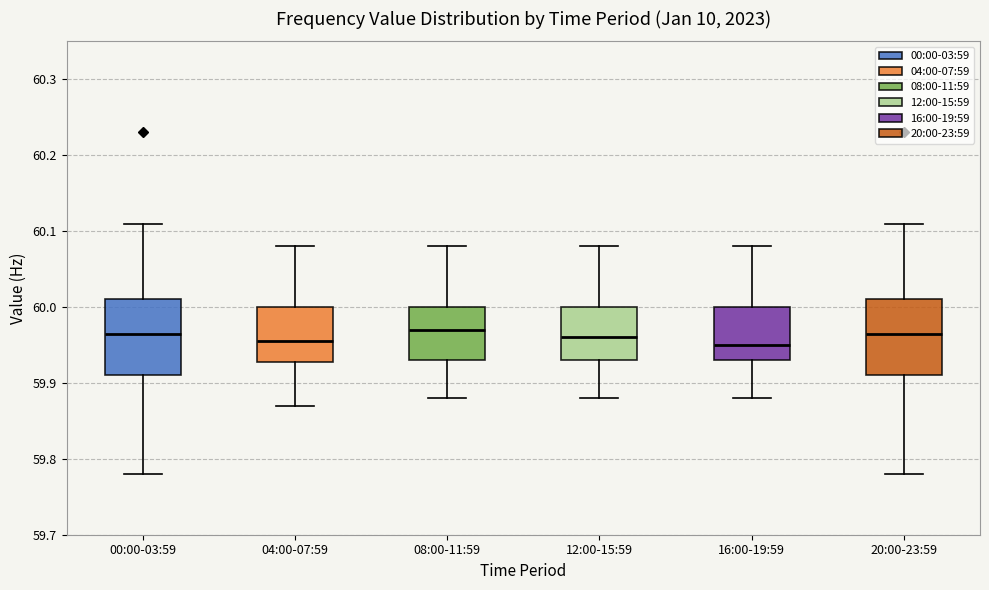

Reading left to right, read every box against the y-axis: the position of its median line, the range the box covers, and the ends of its whiskers. The values are not printed on the chart, so give them approximately, as read against the axis.

00:00-03:59: median 59.97, box 59.91 to 60.01, whiskers 59.78 to 60.11
04:00-07:59: median 59.96, box 59.93 to 60.00, whiskers 59.87 to 60.08
08:00-11:59: median 59.97, box 59.93 to 60.00, whiskers 59.88 to 60.08
12:00-15:59: median 59.96, box 59.93 to 60.00, whiskers 59.88 to 60.08
16:00-19:59: median 59.95, box 59.93 to 60.00, whiskers 59.88 to 60.08
20:00-23:59: median 59.97, box 59.91 to 60.01, whiskers 59.78 to 60.11